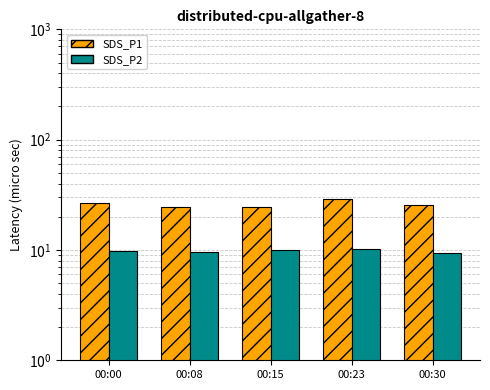

Which category has the highest value in the SDS_P1 series?

00:23